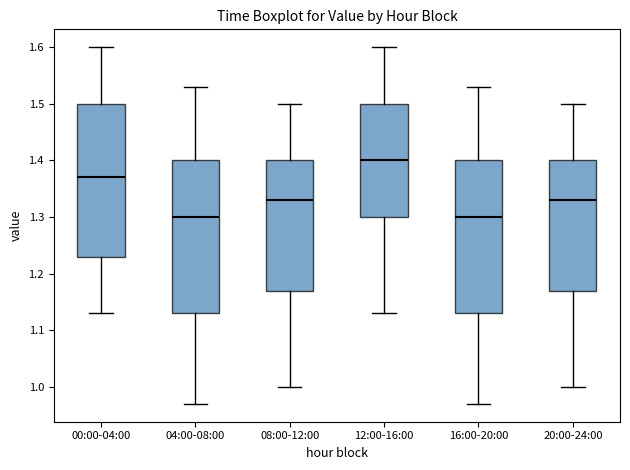

Where does the upper whisker of the box for 12:00-16:00 end on the y-axis? The values are not printed on the chart, so give them approximately, as read against the axis.

1.60